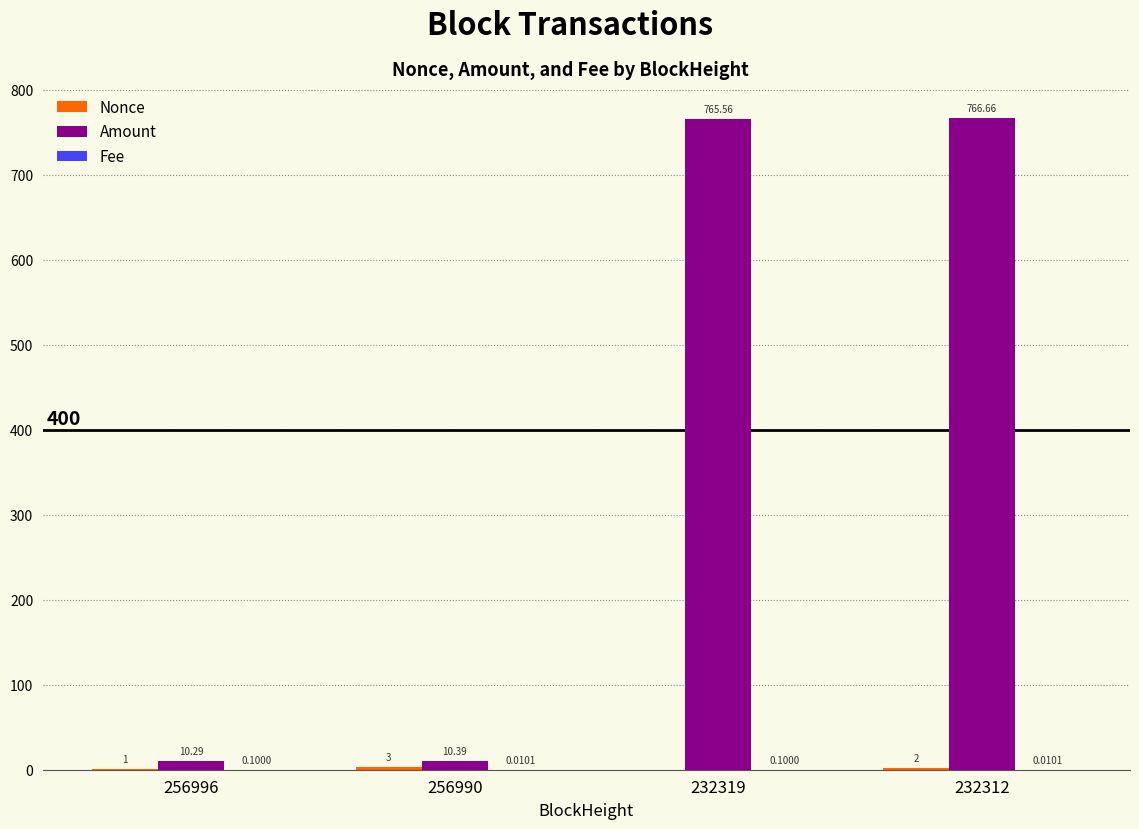

Which series has the largest total across all categories?

Amount